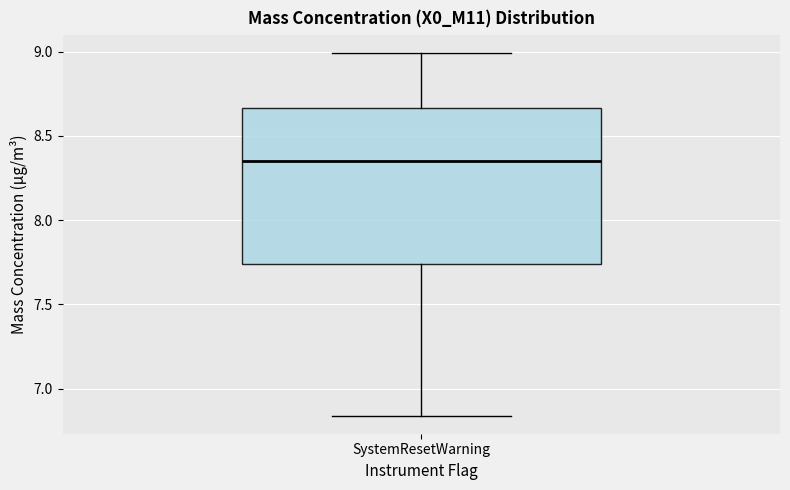

Where is the upper edge of the box for SystemResetWarning on the y-axis? The values are not printed on the chart, so give them approximately, as read against the axis.

8.65